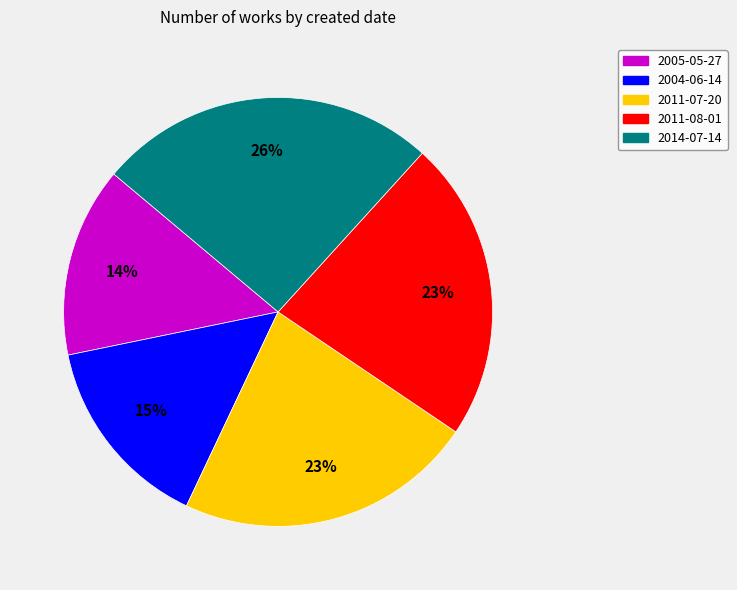

Is 2011-07-20 the majority of the pie?

No